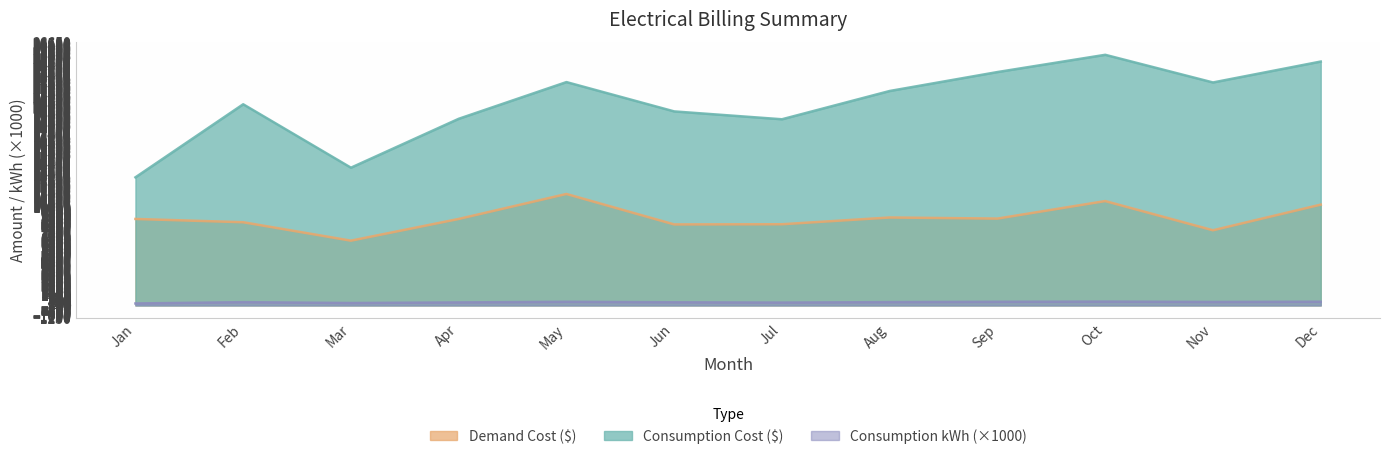

What are all the series names shown in the legend?

Demand Cost ($), Consumption Cost ($), Consumption kWh (×1000)